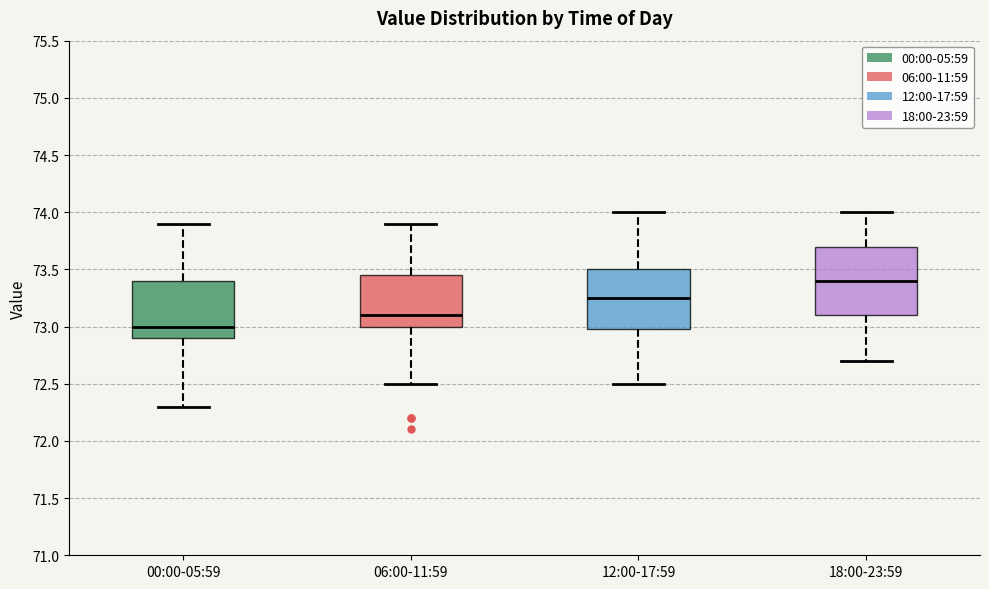

Comparing the boxes themselves (not the whiskers), which one is the tallest?

18:00-23:59